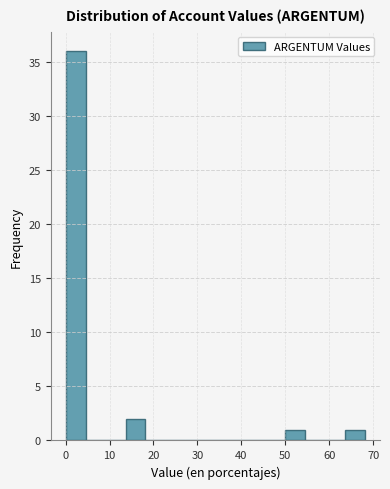

Over which range of the x-axis is the bar tallest?

0 to 5